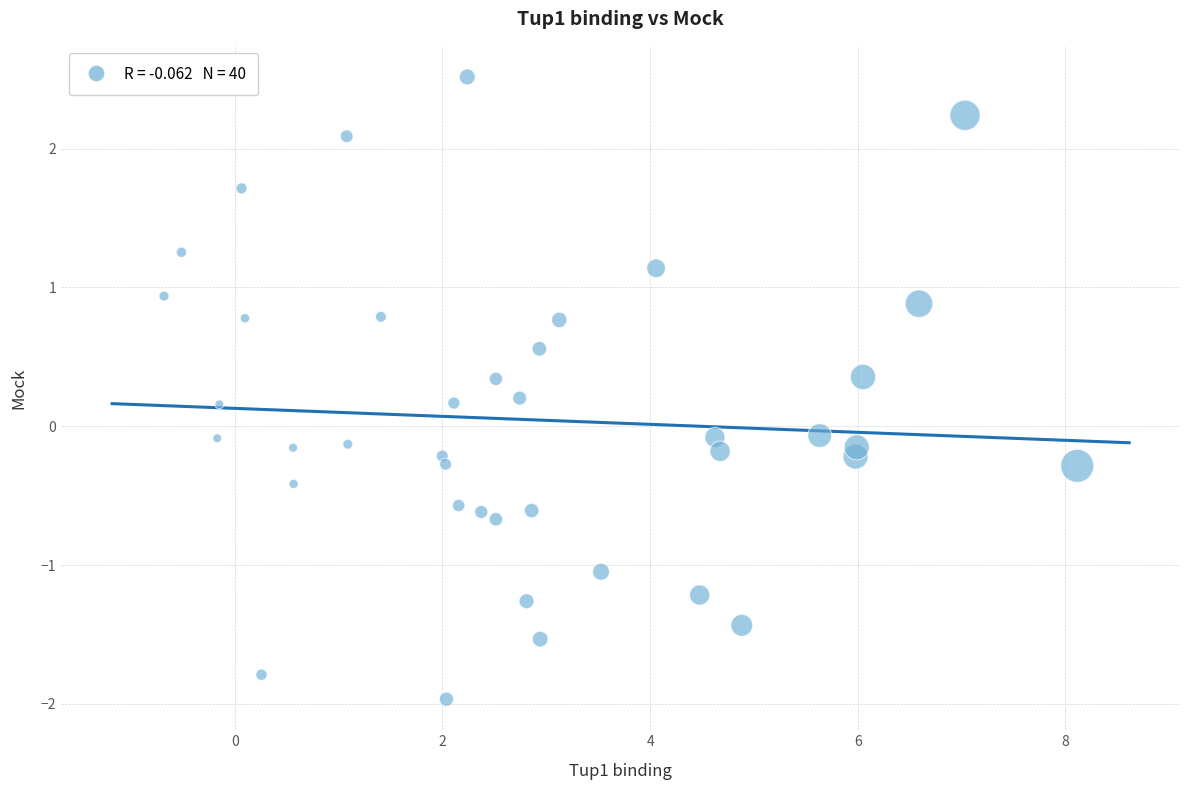

What is the range of X values (max minus min)?

8.8